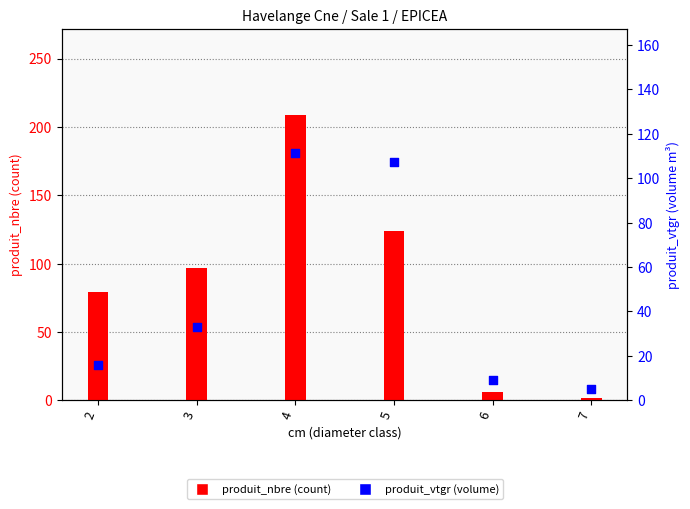

What is the total value across all series at 7?

7.2